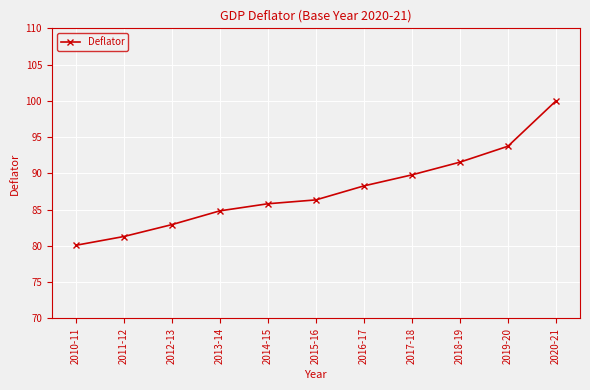

What is the greatest value displayed?

100.0